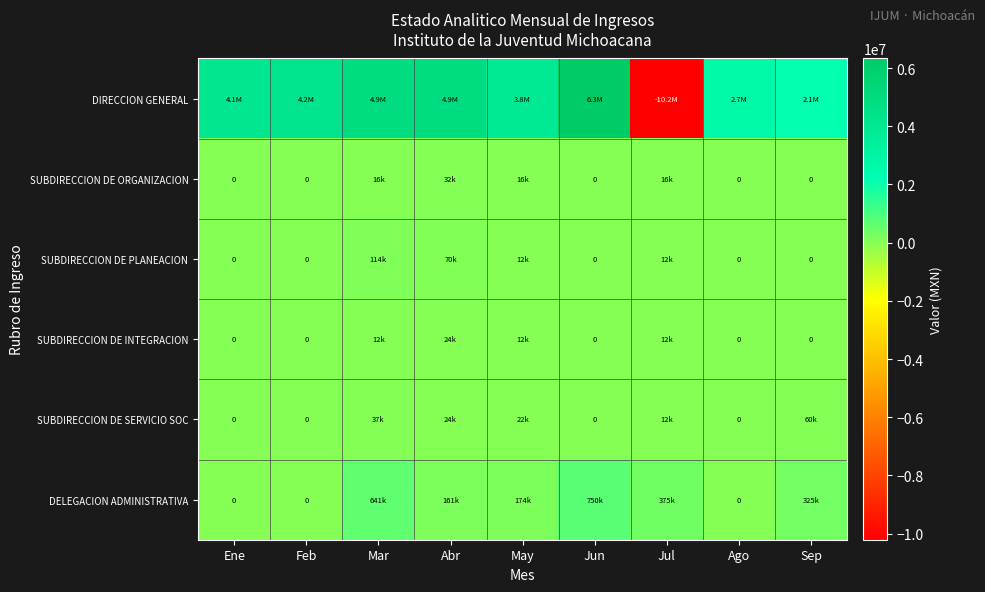

What is the approximate value of SUBDIRECCION DE ORGANIZACION at Jul?

16000.0